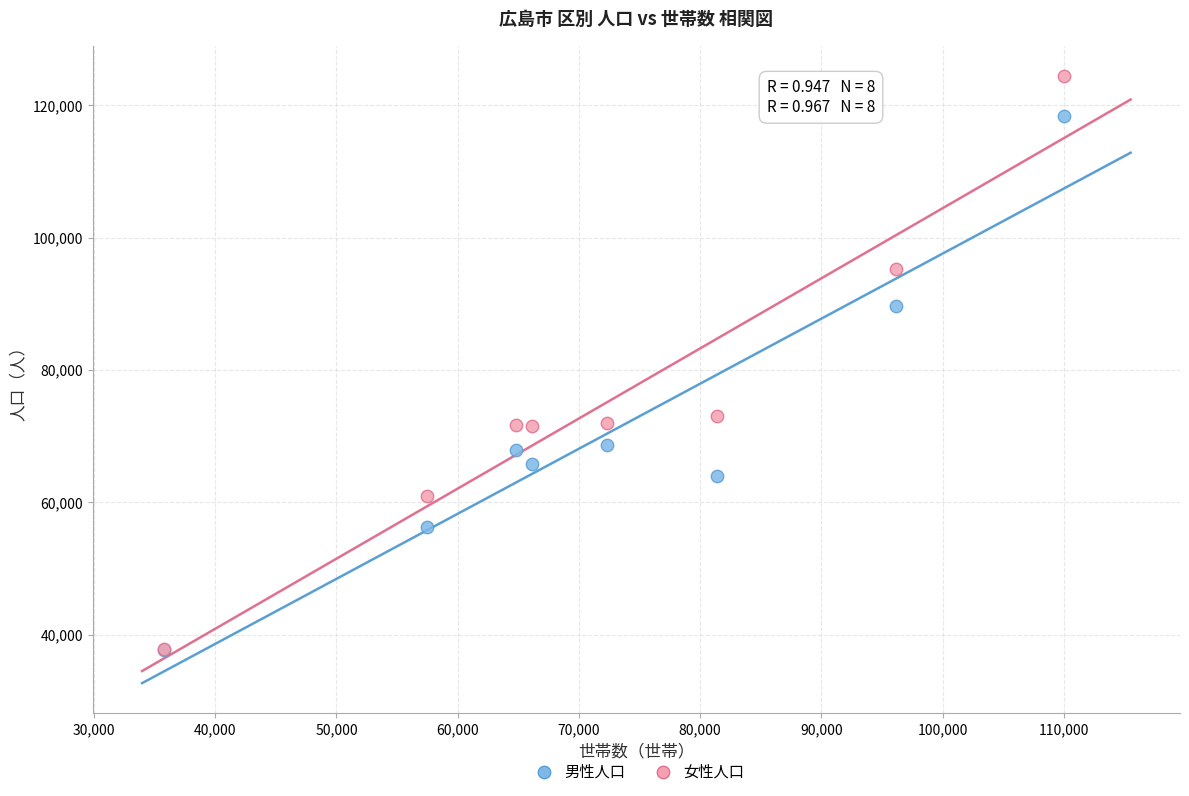

In the 男性人口 series, what Y value is closest to 78057?

68655